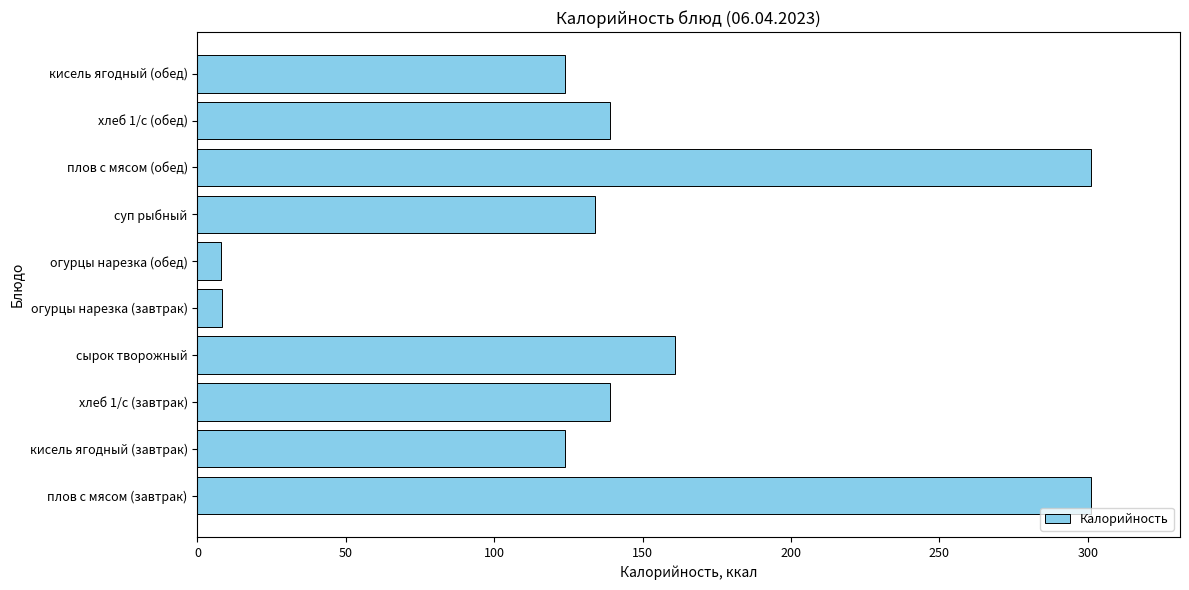

What is the minimum value shown in the chart?

8.0